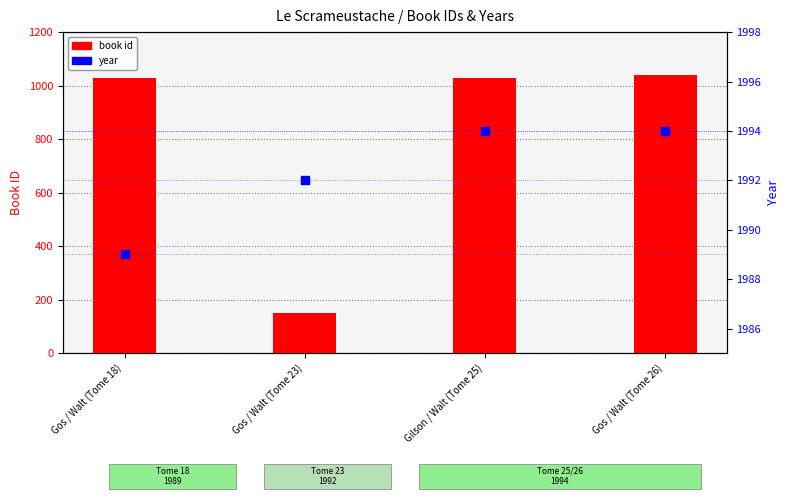

Which series has the largest total across all categories?

year